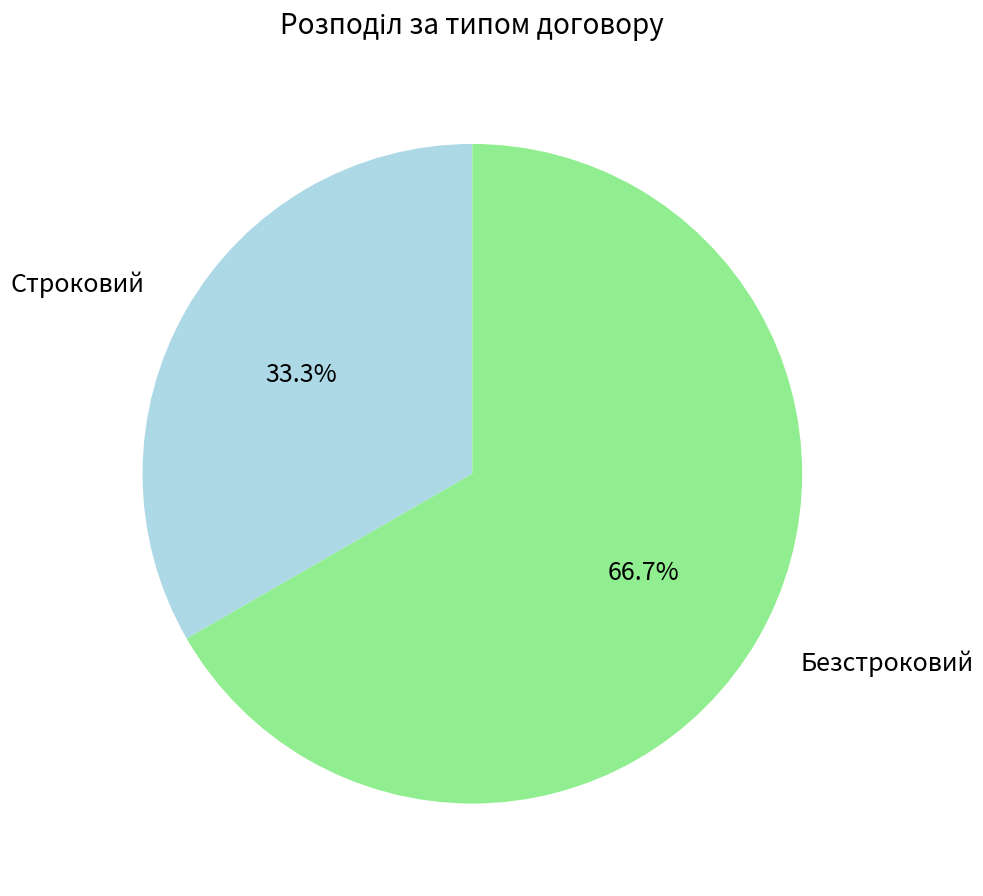

Approximately how many times larger is the value at Безстроковий compared to Строковий?

2.0